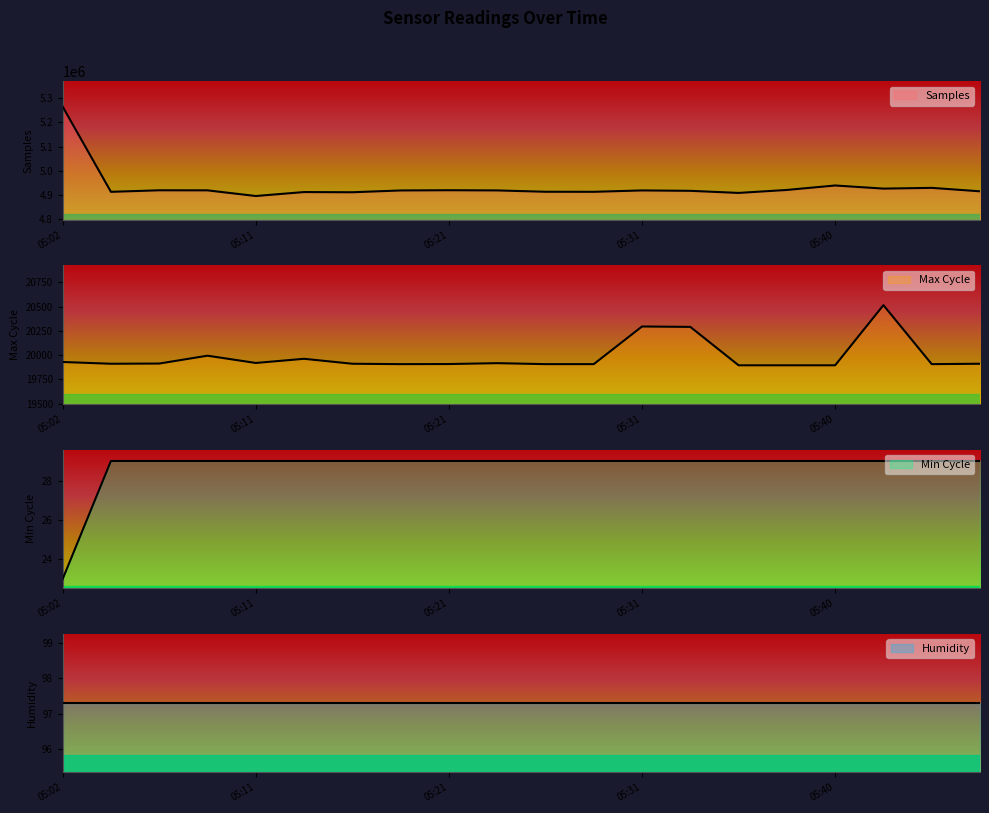

True or false: Max_cycle and Samples cross at least once.

False